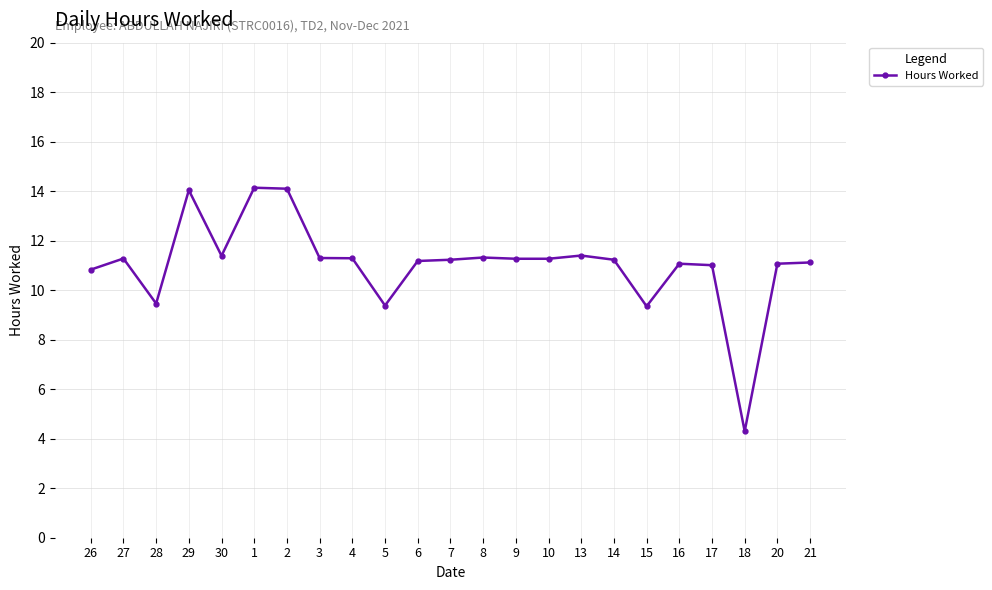

Where is the first local maximum?

27